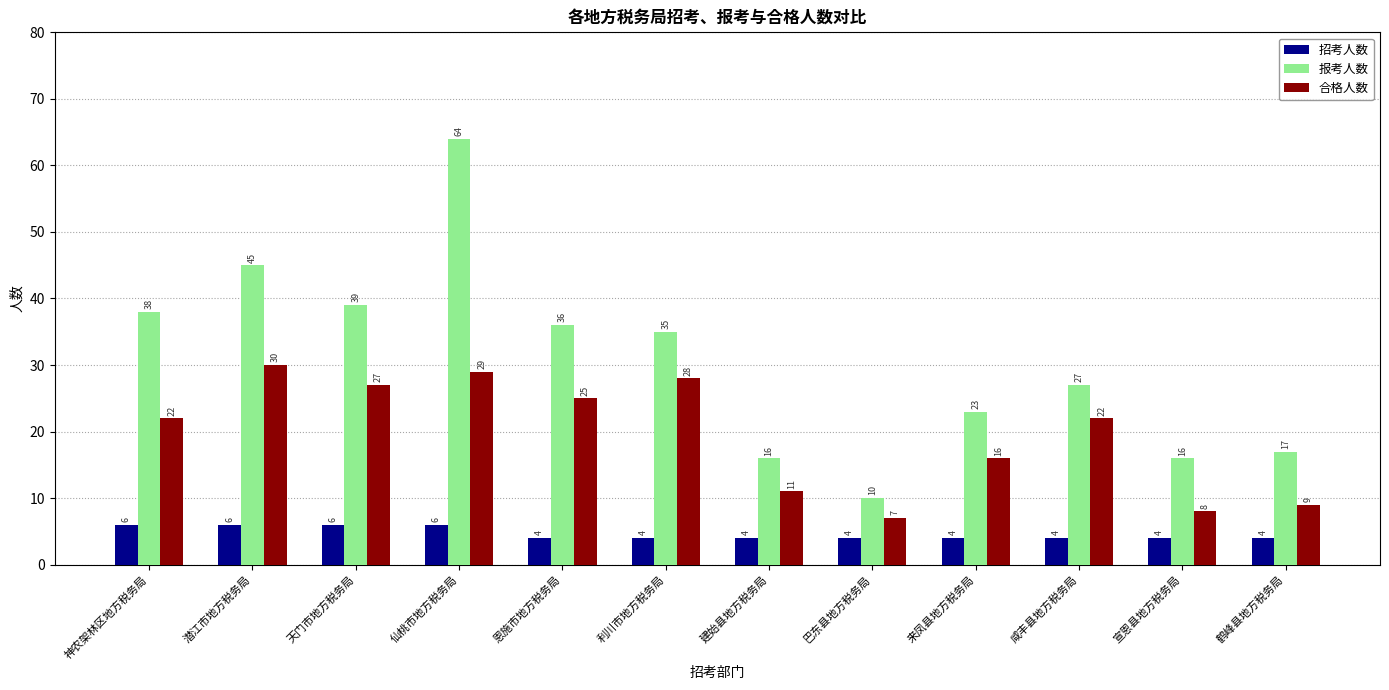

What is the lowest value of the 合格人数 series?

7